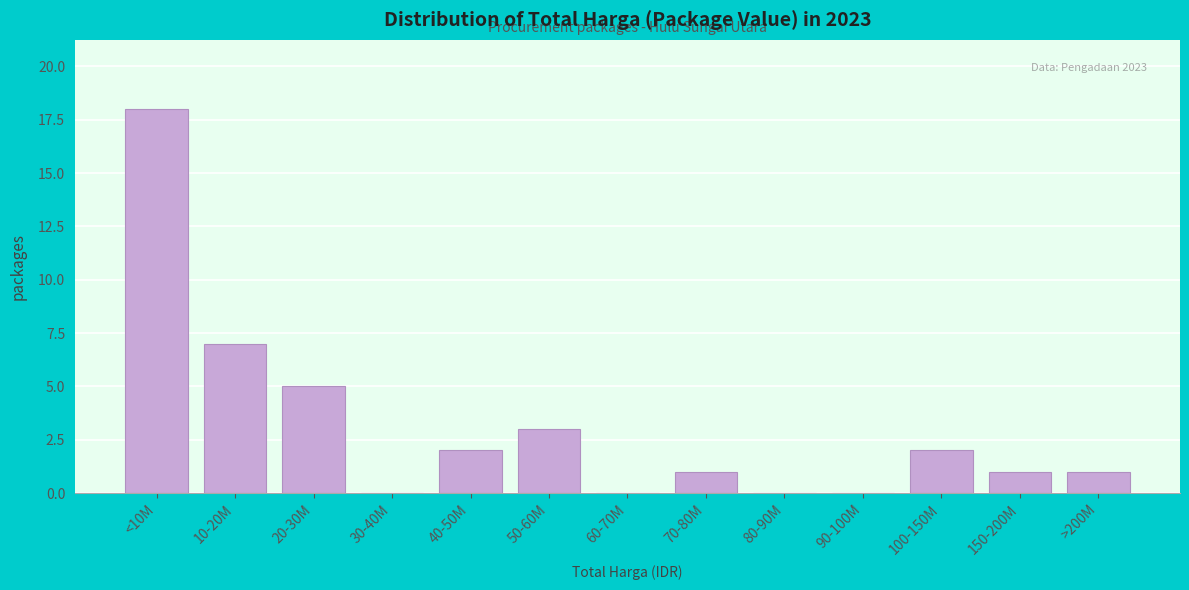

Reading left to right, extract all data points from this chart.

<10M=18	10-20M=7	20-30M=5	30-40M=0	40-50M=2	50-60M=3	60-70M=0	70-80M=1	80-90M=0	90-100M=0	100-150M=2	150-200M=1	>200M=1